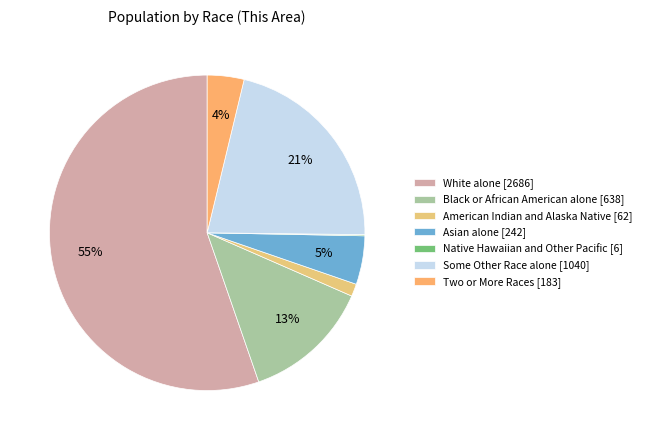

To the nearest percent, what percentage of the pie is Two or More Races [183]?

4%